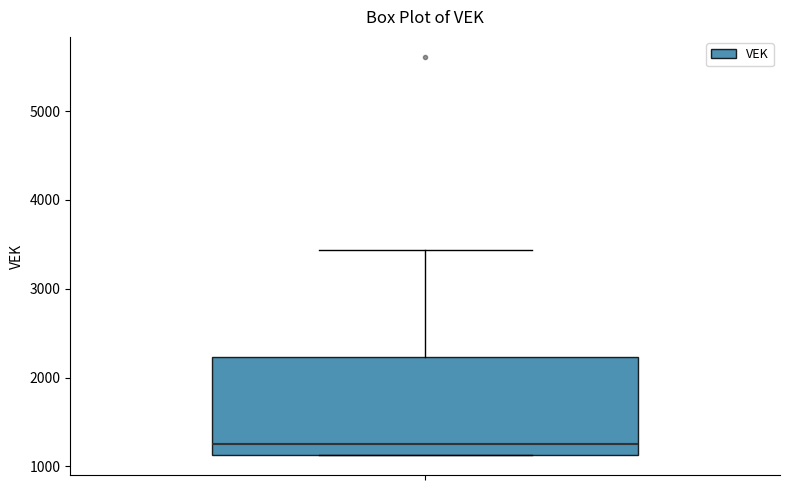

Where does the median line of the box sit on the y-axis? The values are not printed on the chart, so give them approximately, as read against the axis.

1300